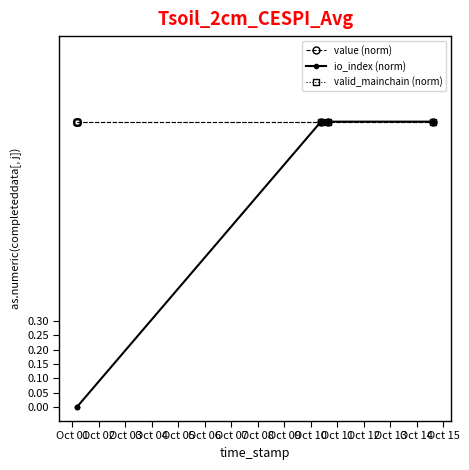

The value (norm) series shows 1 at Oct 06. True or false?

False